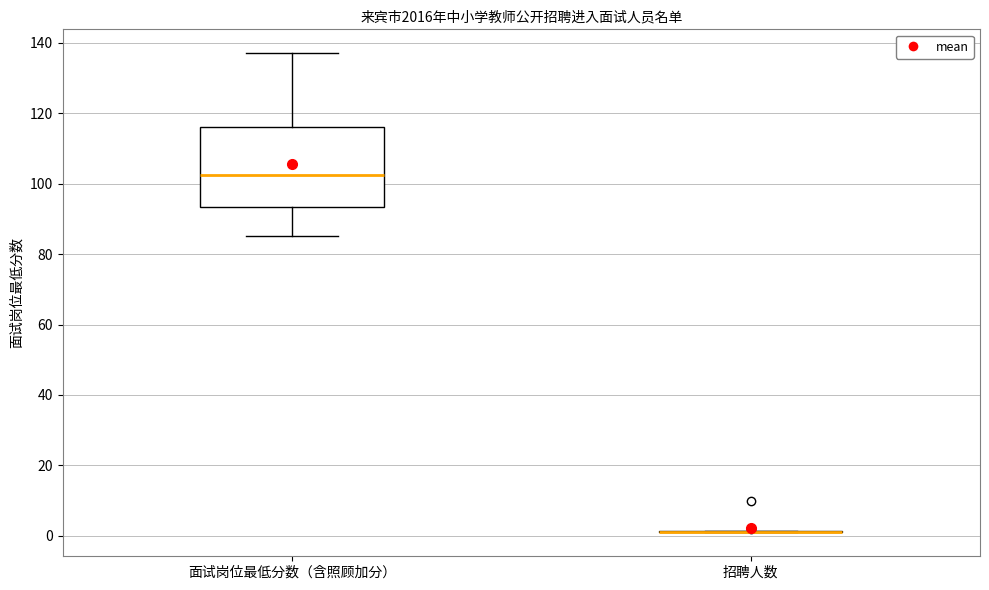

Which box is the tallest, from its lower edge to its upper edge?

面试岗位最低分数（含照顾加分）